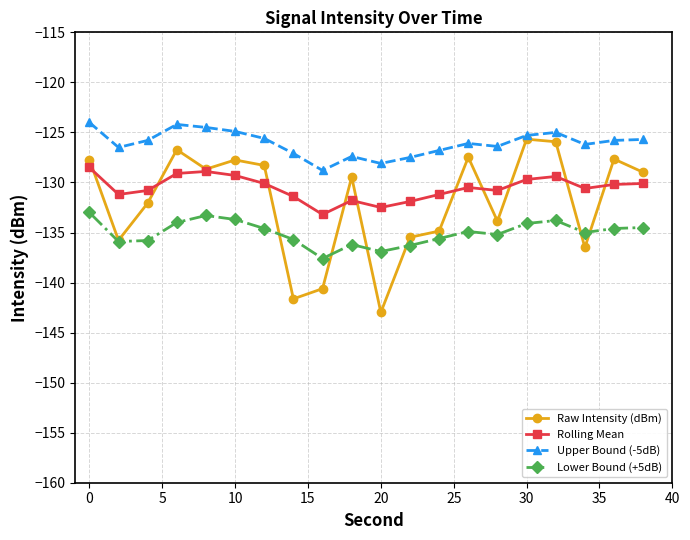

What is the value of the Rolling Mean point at the 11th from the left?

-132.5